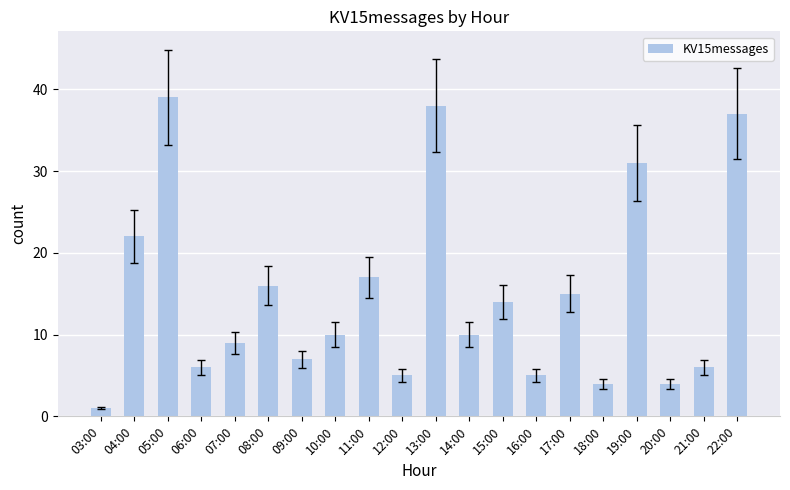

What is the sum of all values?

296